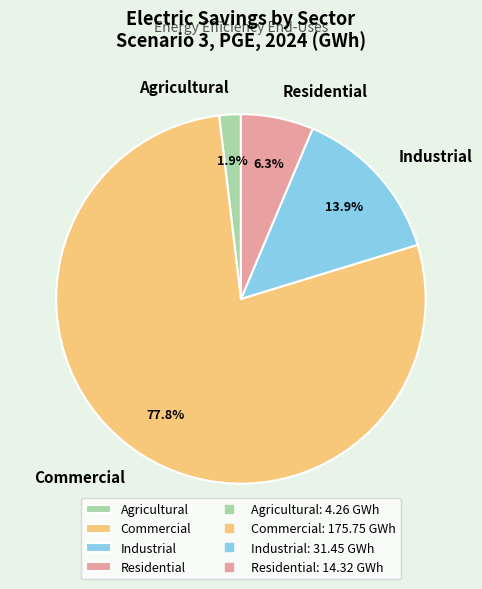

What percentage is the Industrial slice, to the nearest percent?

14%